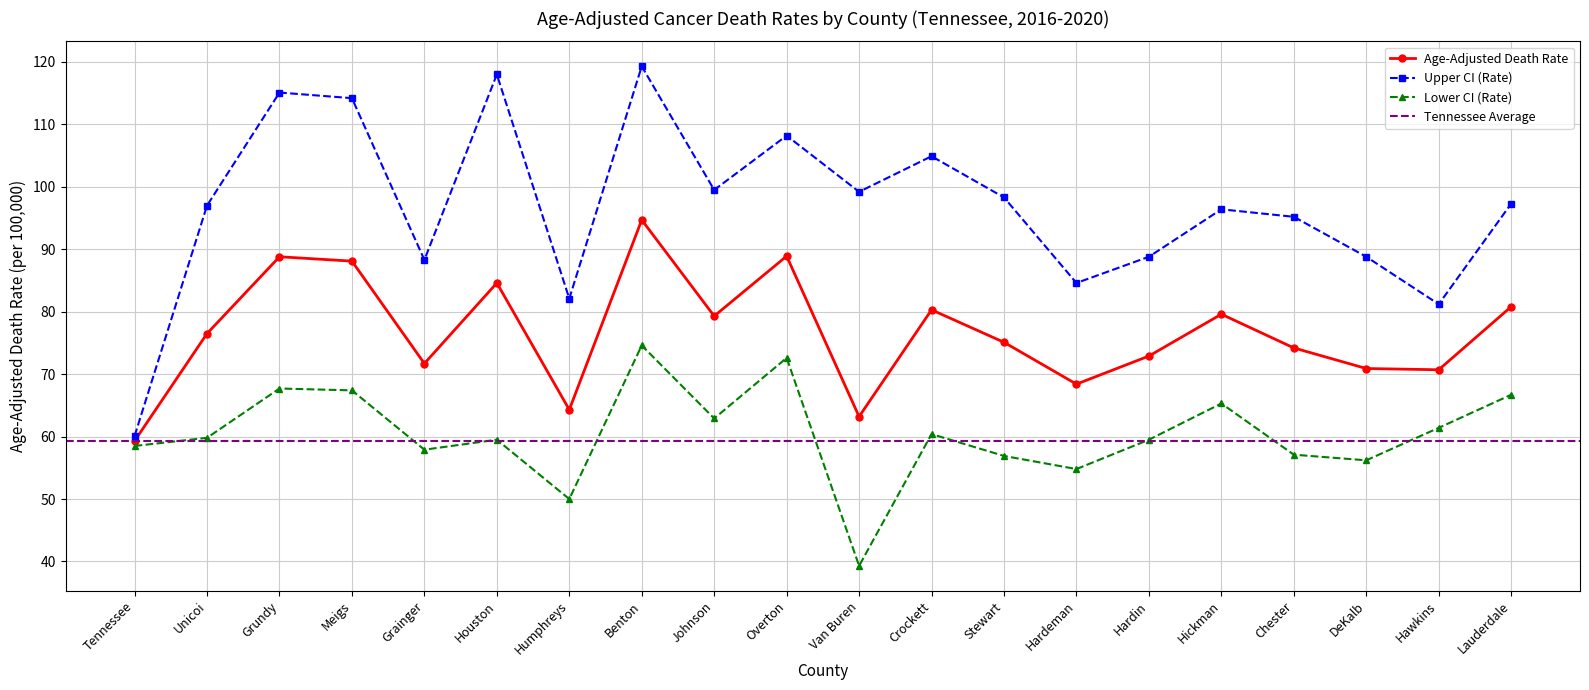

At which category does the chart reach its peak across all series?

Benton